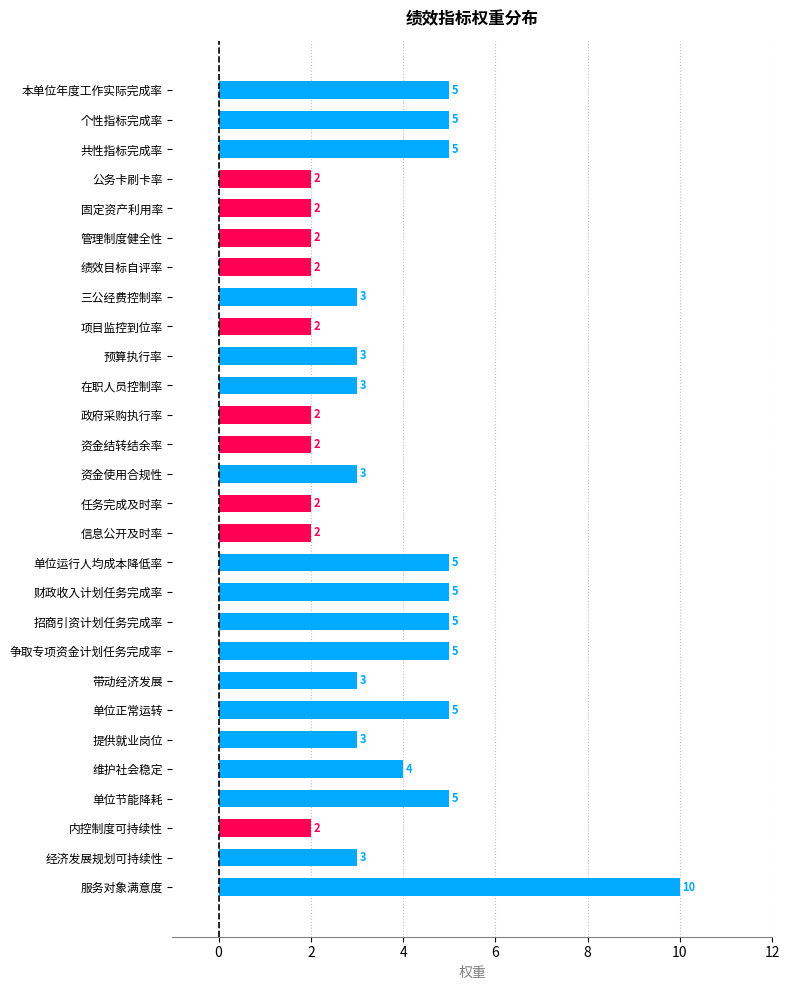

The value at 在职人员控制率 is 4. True or false?

False